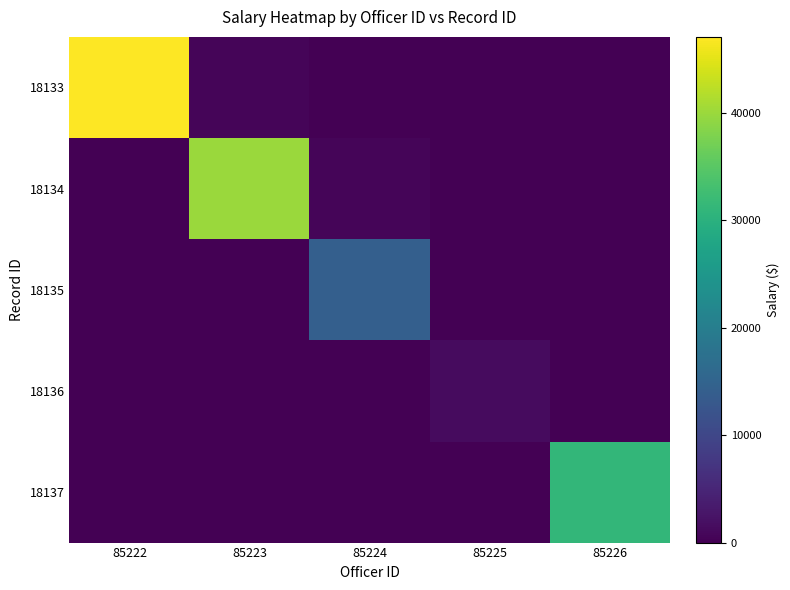

Count the number of categories in the chart.

5